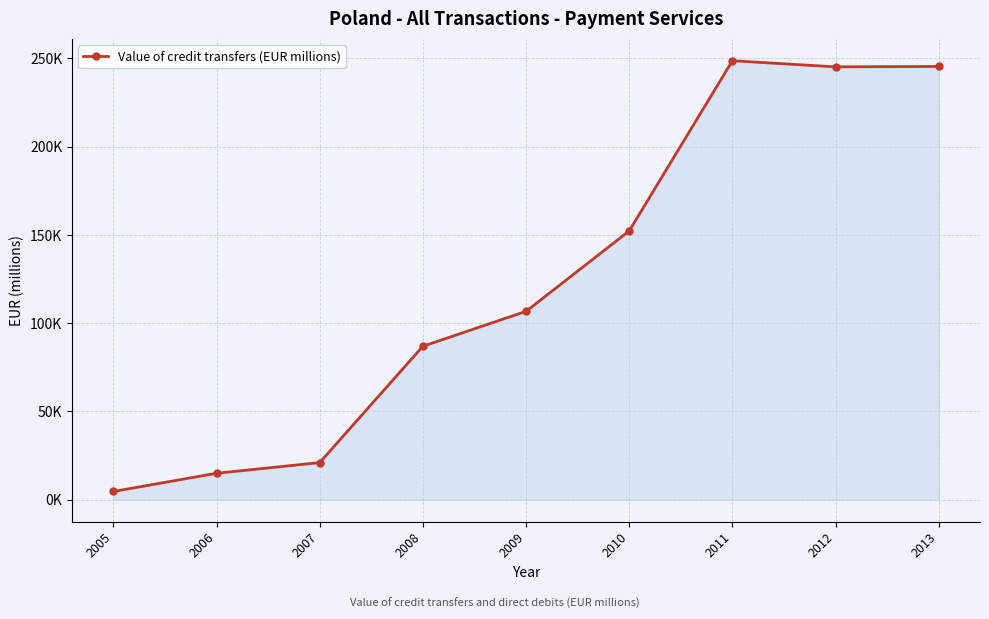

What is the average value?

125090.8